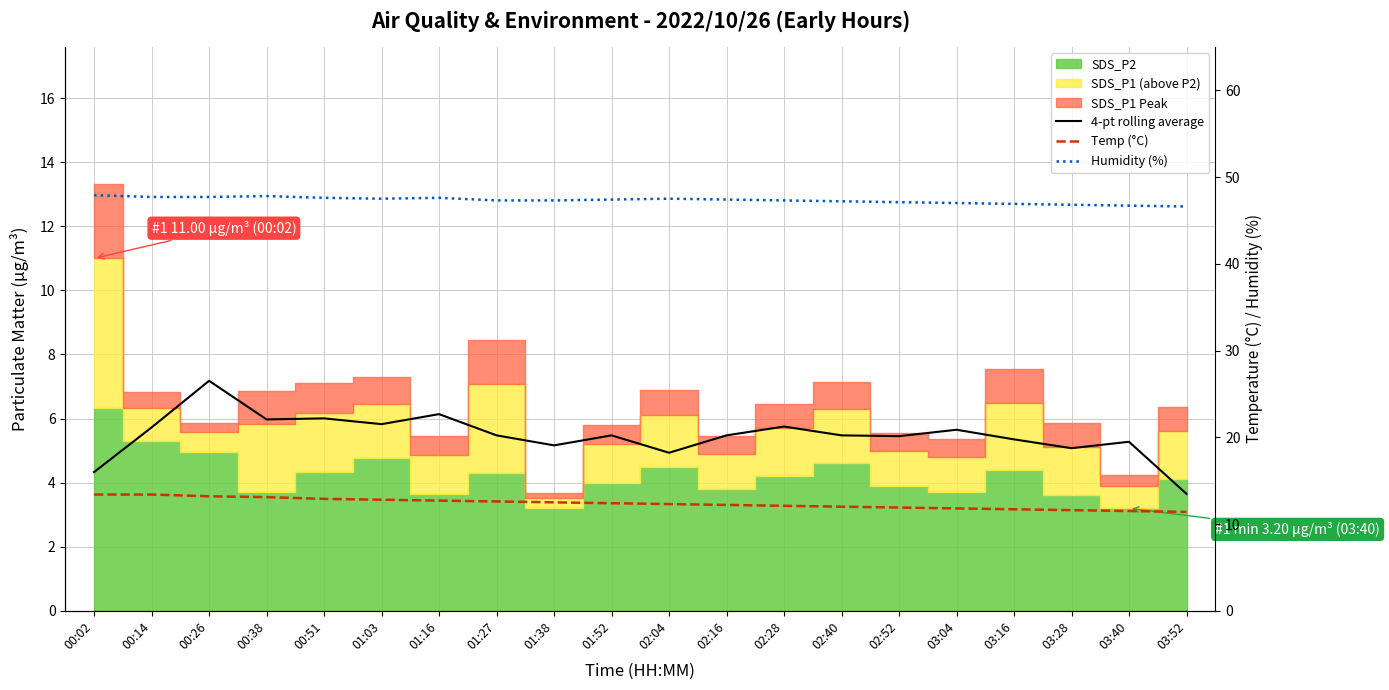

How many categories are shown in the chart?

20